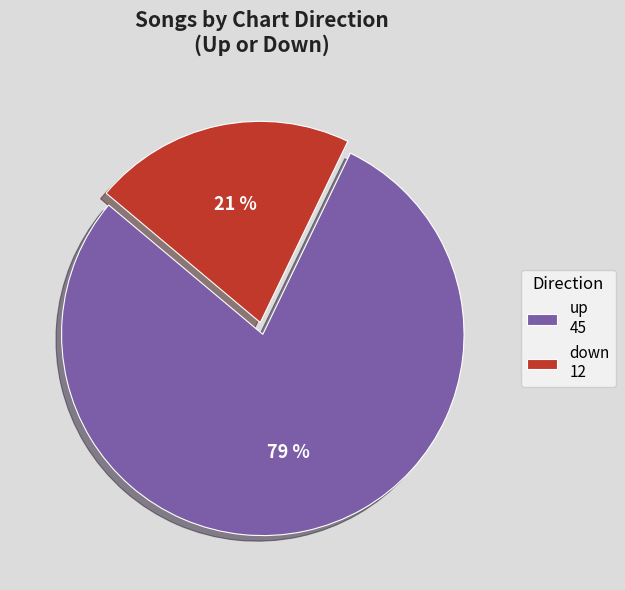

True or false: down accounts for 31% of the total.

False